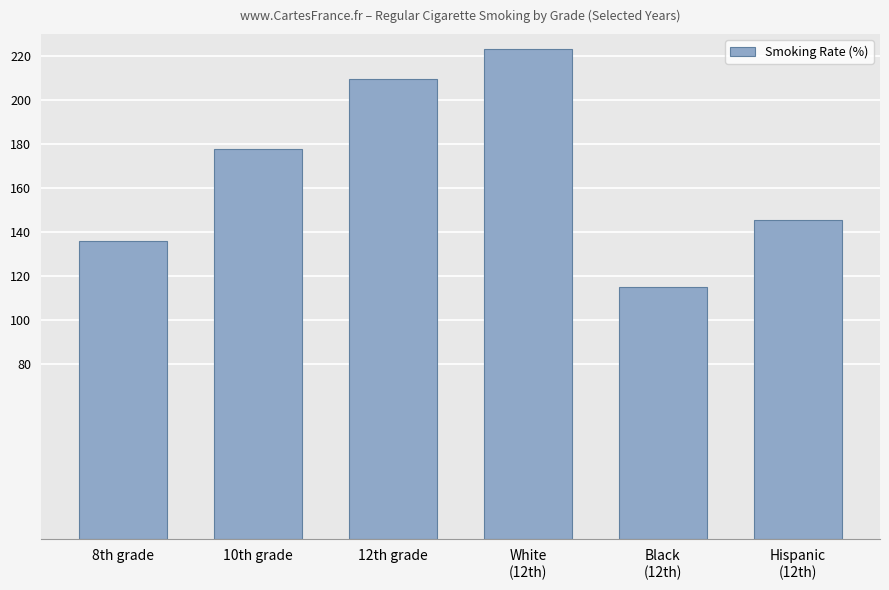

Is it true that the value at 12th grade is 115.8?

False